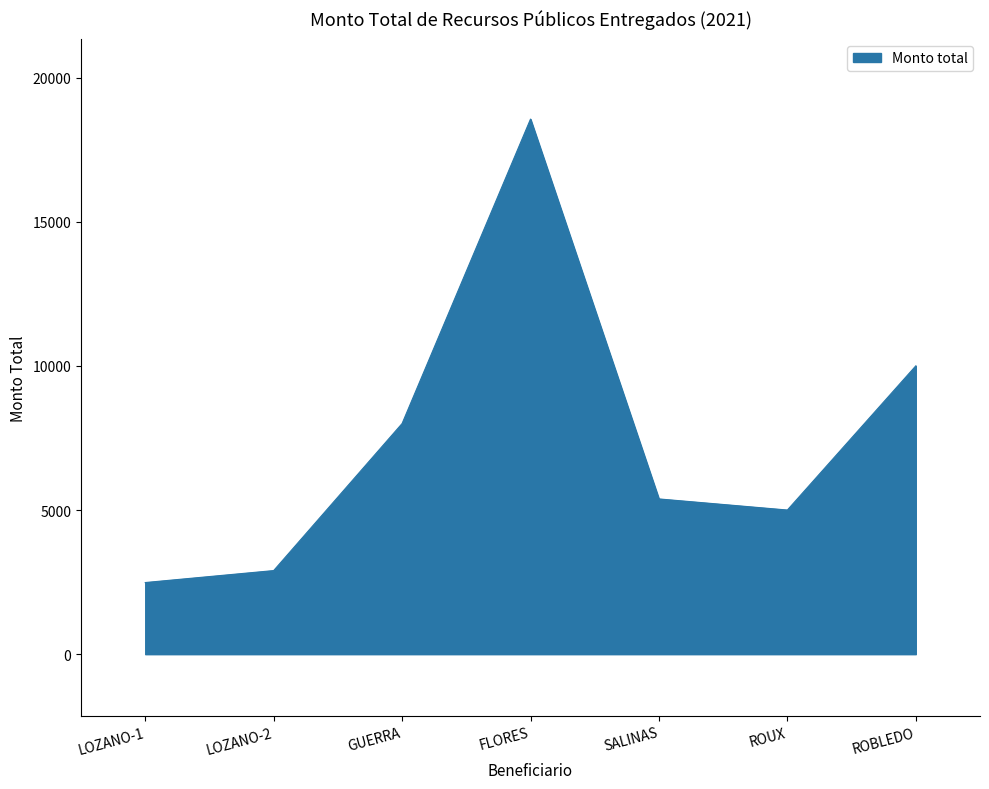

What is the sum of all values?

52330